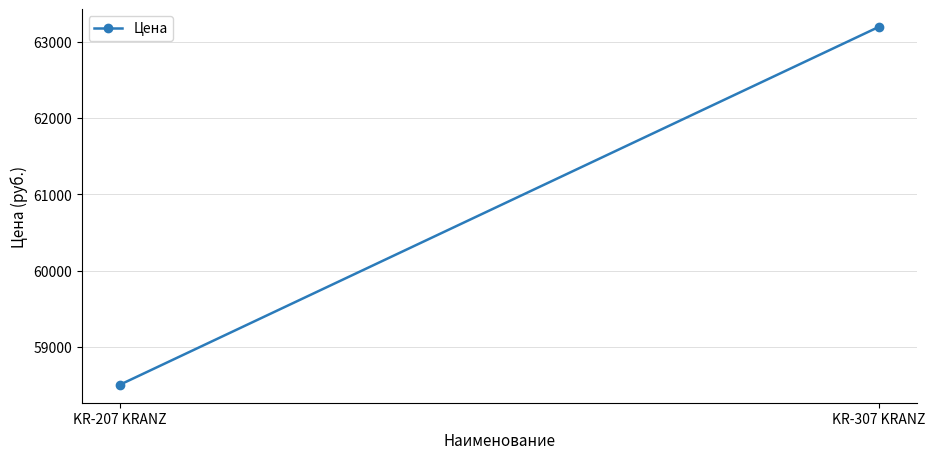

What is the greatest value displayed?

63192.8